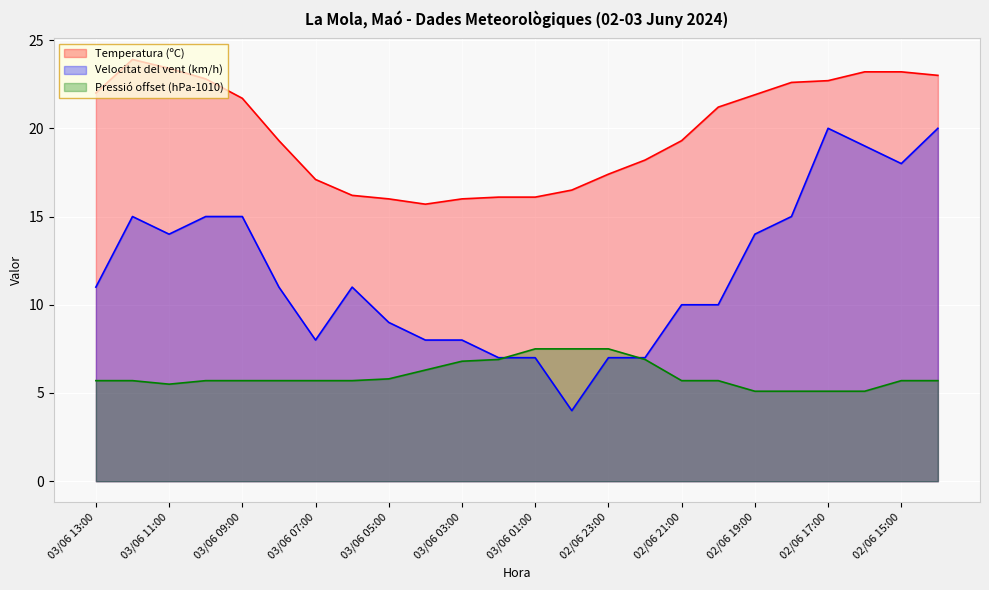

How many categories are shown in the chart?

24